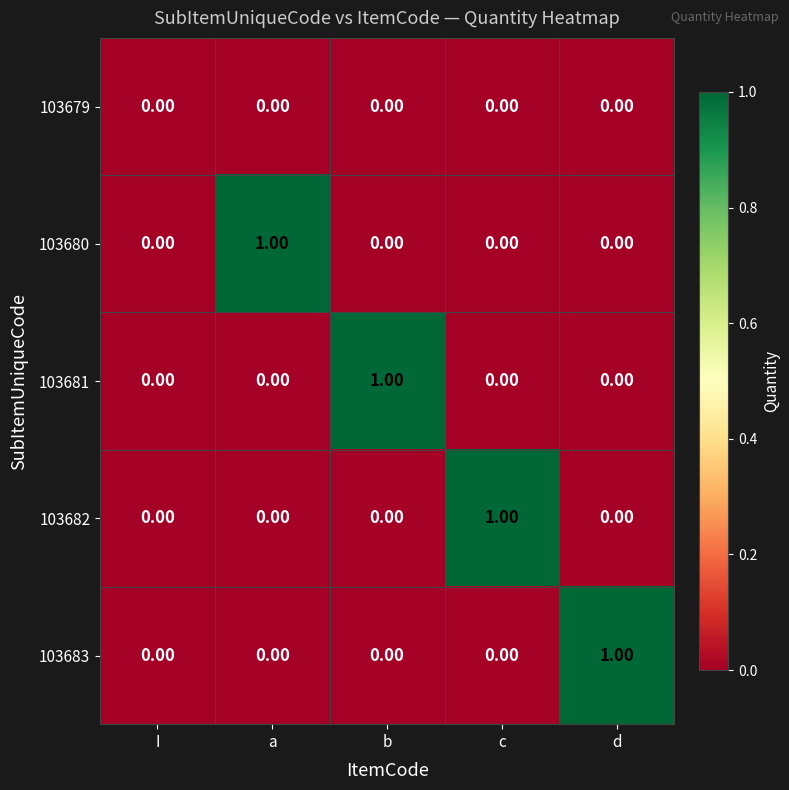

At which label does 103682 reach its peak?

c